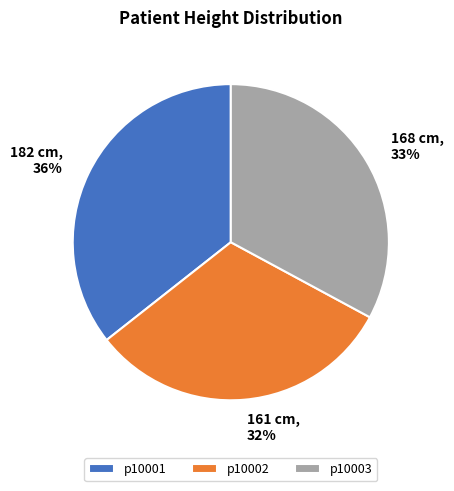

To the nearest percent, what percentage of the pie is p10001?

36%